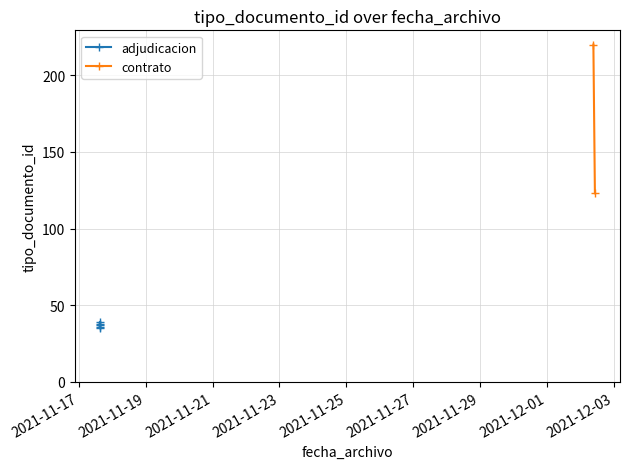

What is the label of the 3rd point from the left?

2021-11-17 15:03:55